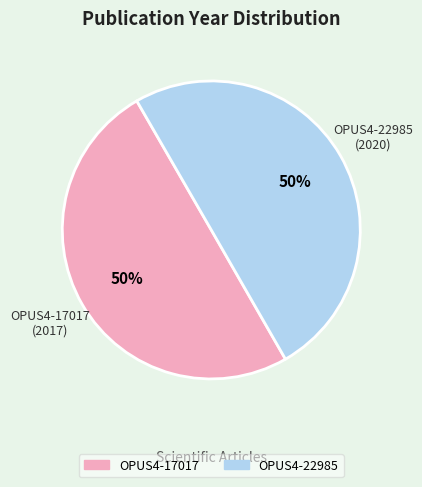

Count the number of slices in the pie.

2